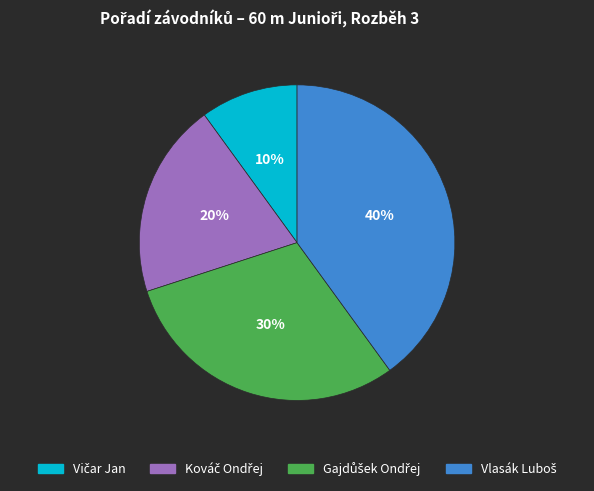

To the nearest percent, what is the difference between the largest and smallest slice percentages?

30%